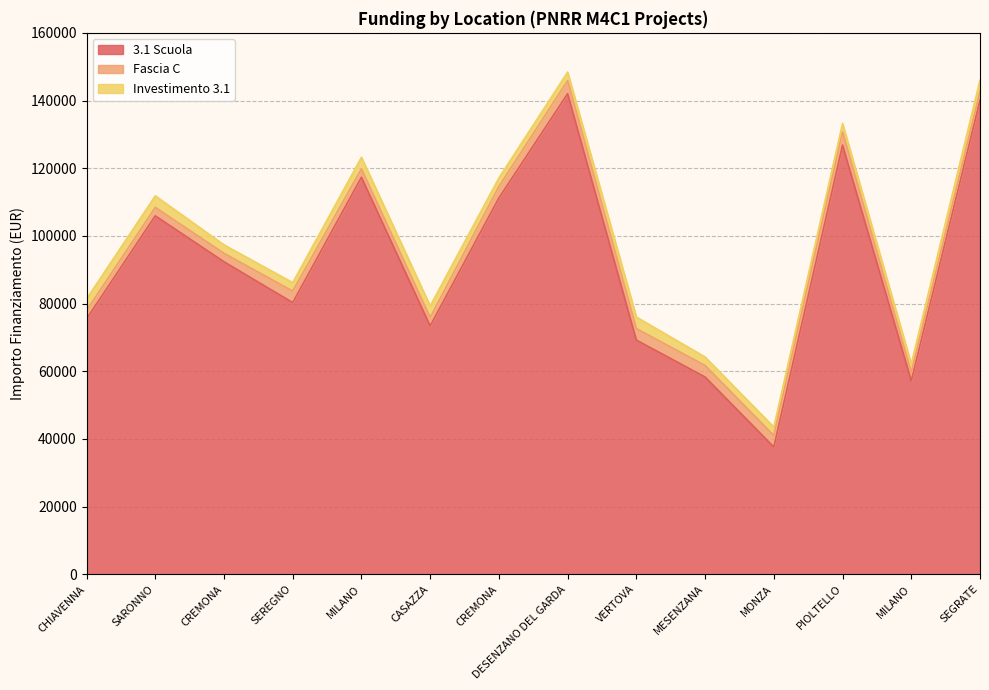

List the labels in order of 3.1 Scuola value, smallest first.

MONZA, MILANO, MESENZANA, VERTOVA, CASAZZA, CHIAVENNA, SEREGNO, CREMONA, SARONNO, CREMONA, MILANO, PIOLTELLO, SEGRATE, DESENZANO DEL GARDA